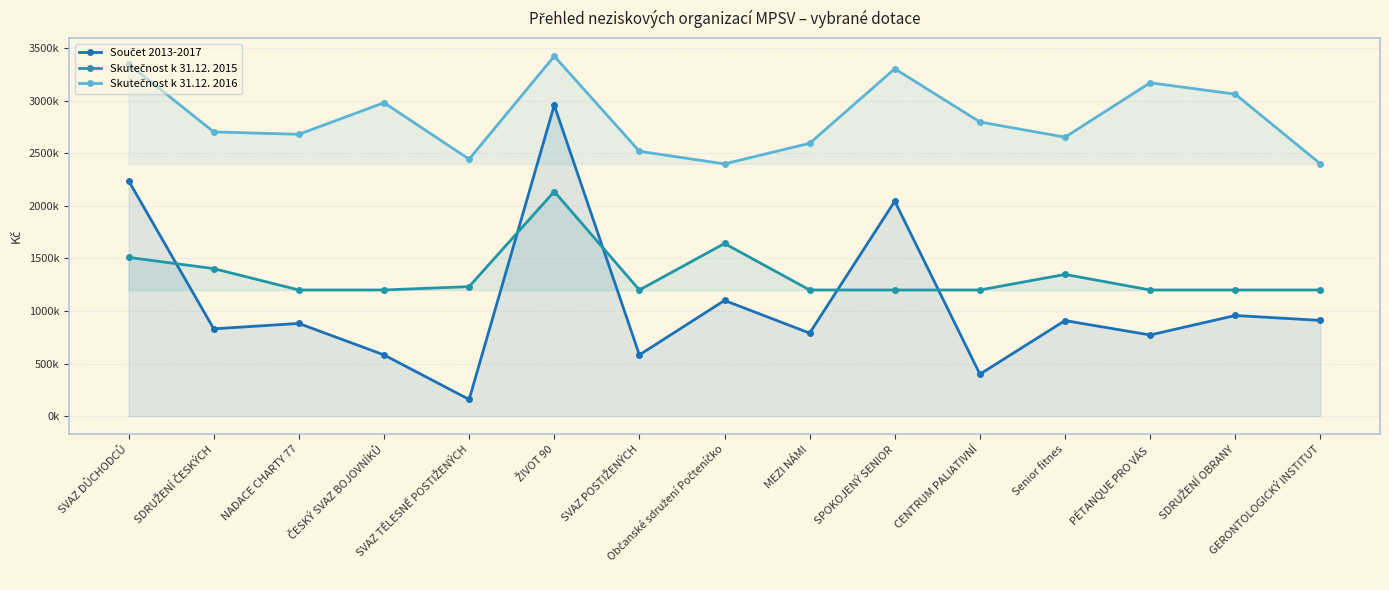

How many intersections are there between Součet 2013-2017 and Skutečnost k 31.12. 2015?

5